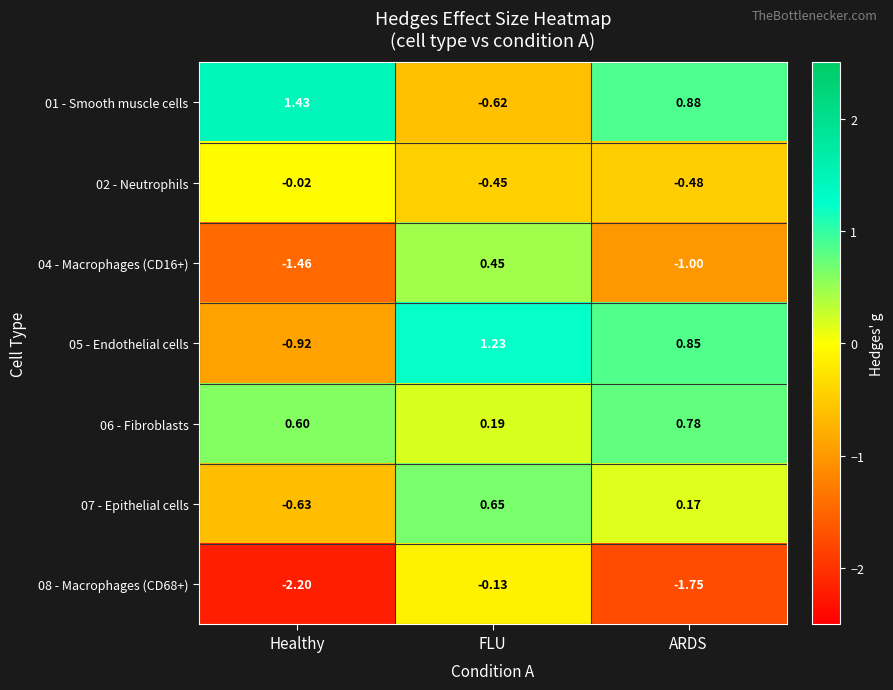

Which label corresponds to the largest value in the chart?

Healthy